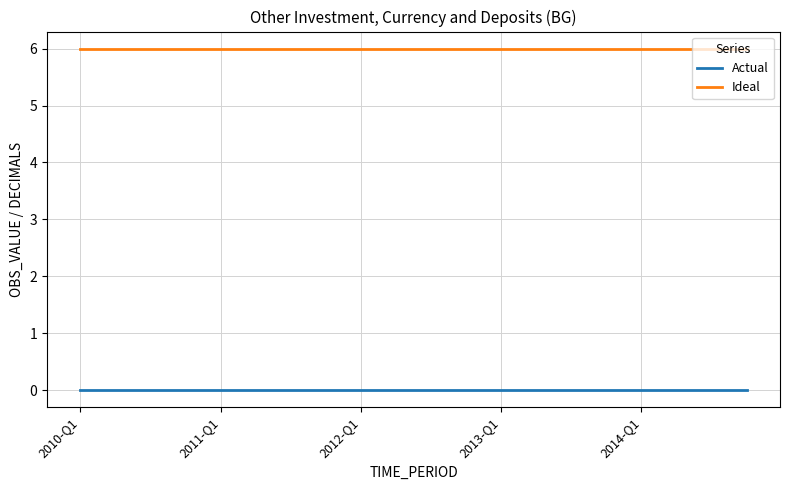

What are all the series names shown in the legend?

Actual, Ideal